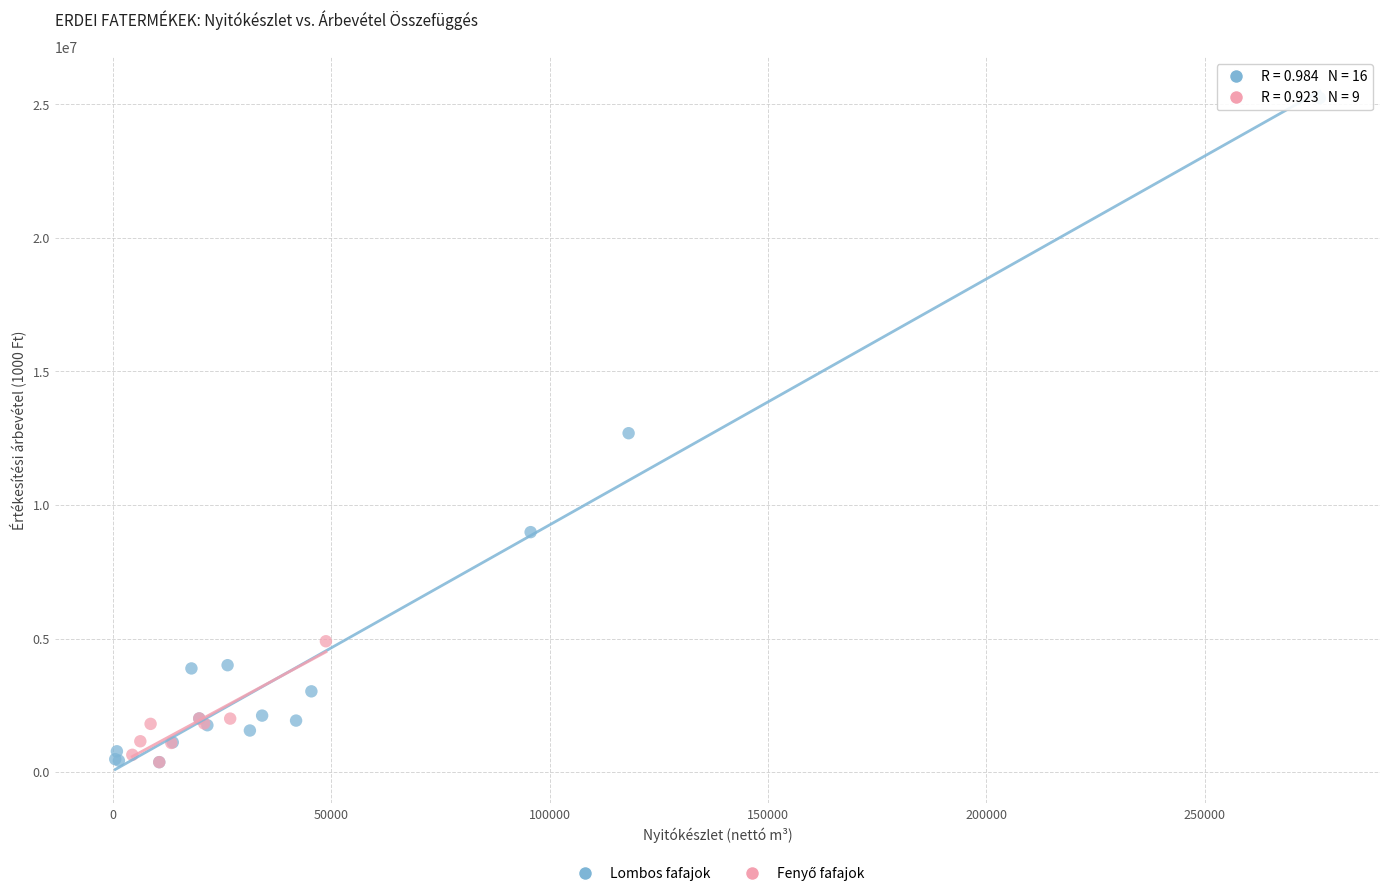

Which series has the largest Y range (max minus min)?

Lombos fafajok